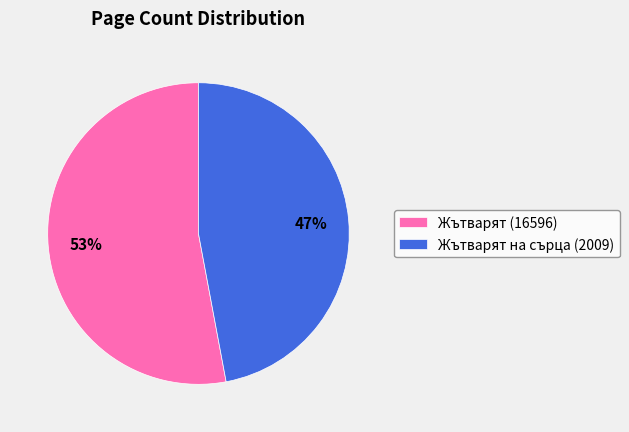

Rank the categories by value from highest to lowest.

Жътварят (16596), Жътварят на сърца (2009)